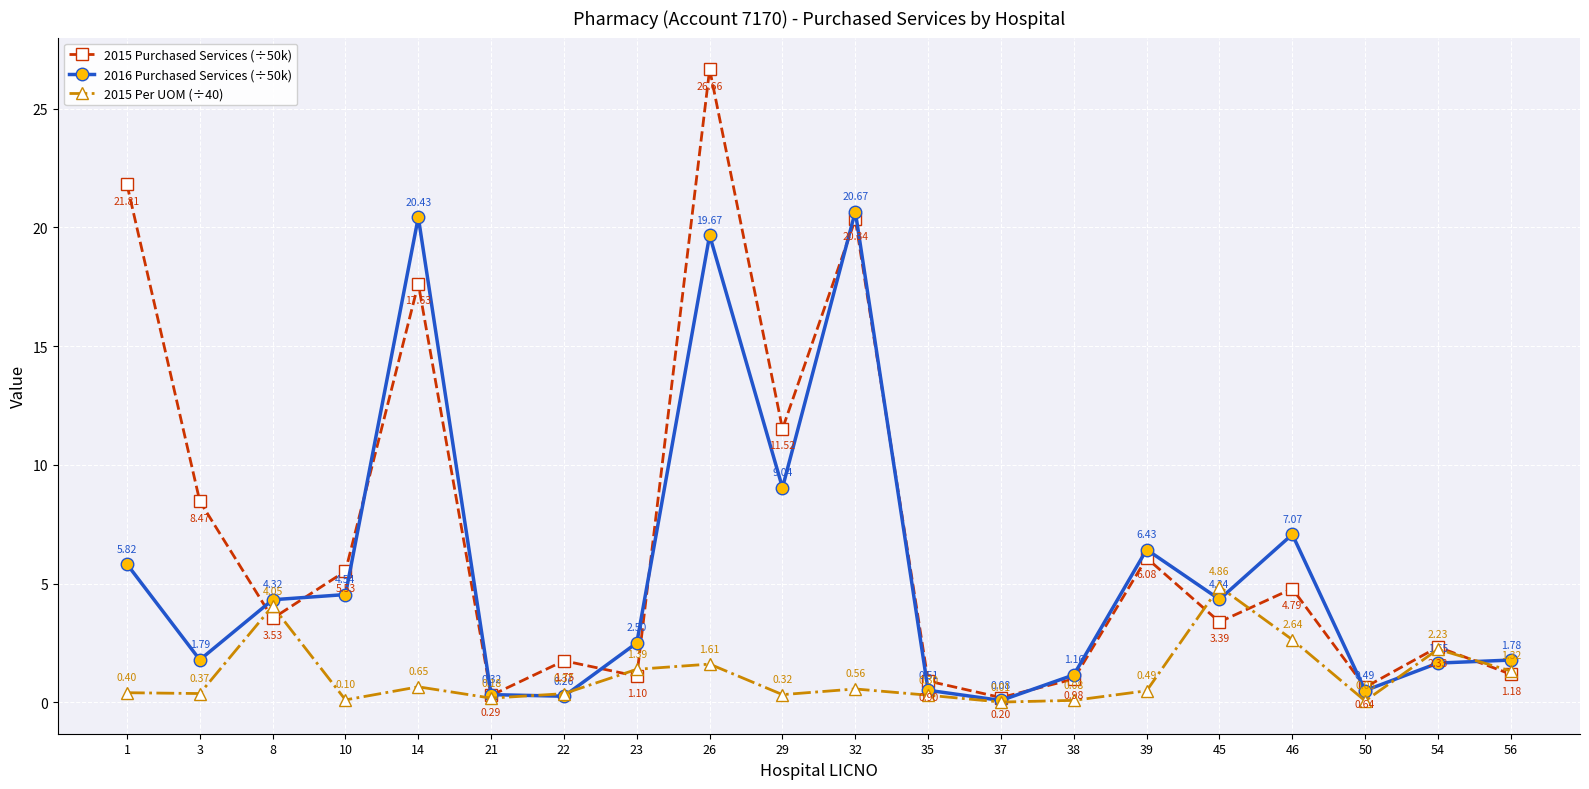

In 2015 Purchased Services (÷50k), how many points are higher than both neighbors (excluding endpoints)?

7